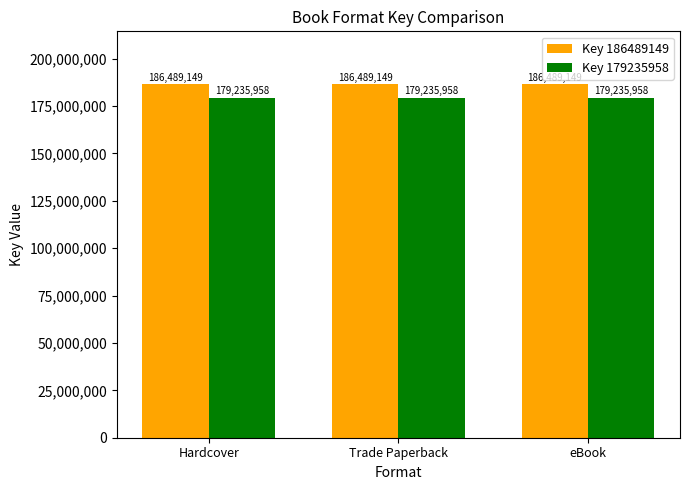

At how many categories does at least one series exceed 182604876?

3